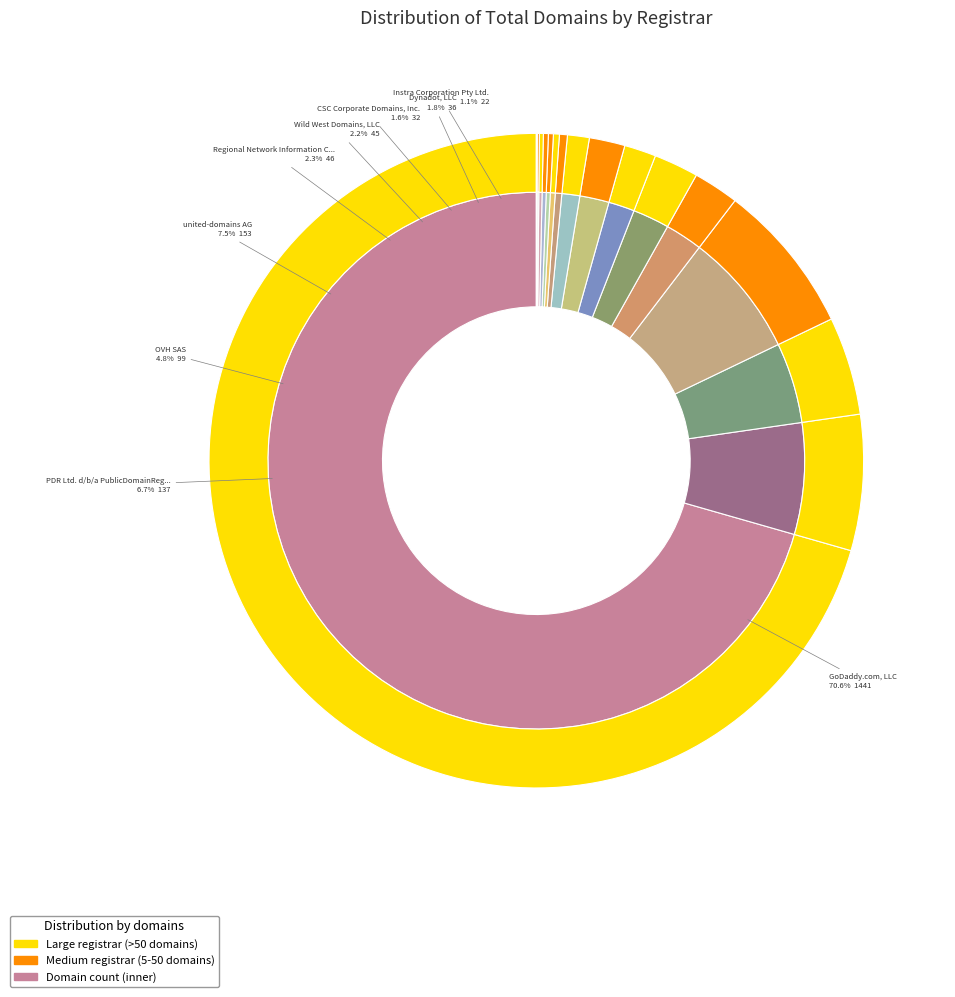

To the nearest percent, what is the average slice percentage?

6%